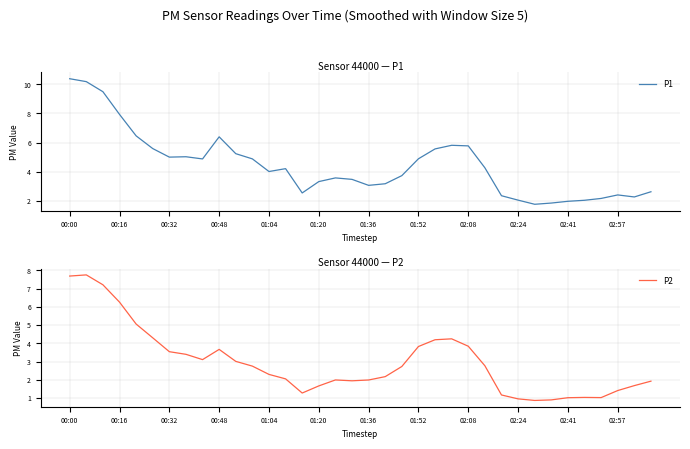

At which category is the sum across all series the highest?

00:00